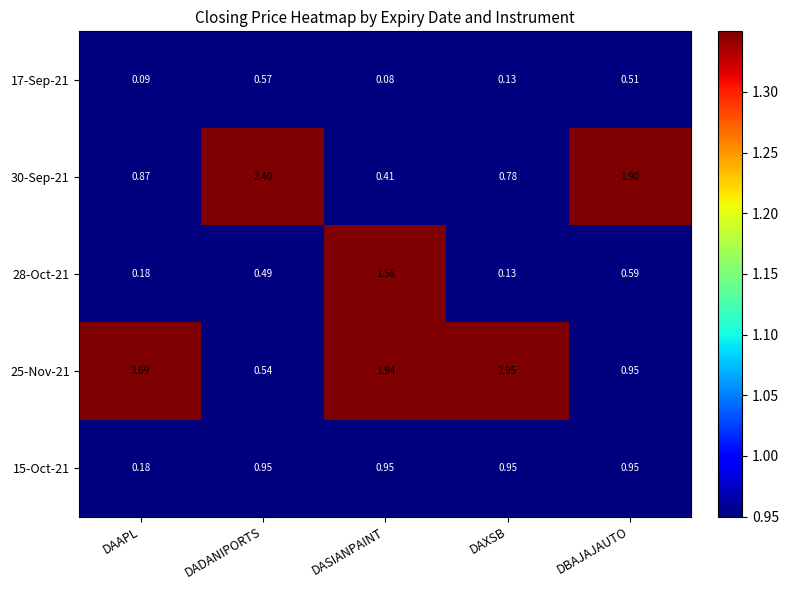

Is the value of 30-Sep-21 at DAXSB greater than the value of 28-Oct-21 at DADANIPORTS?

Yes